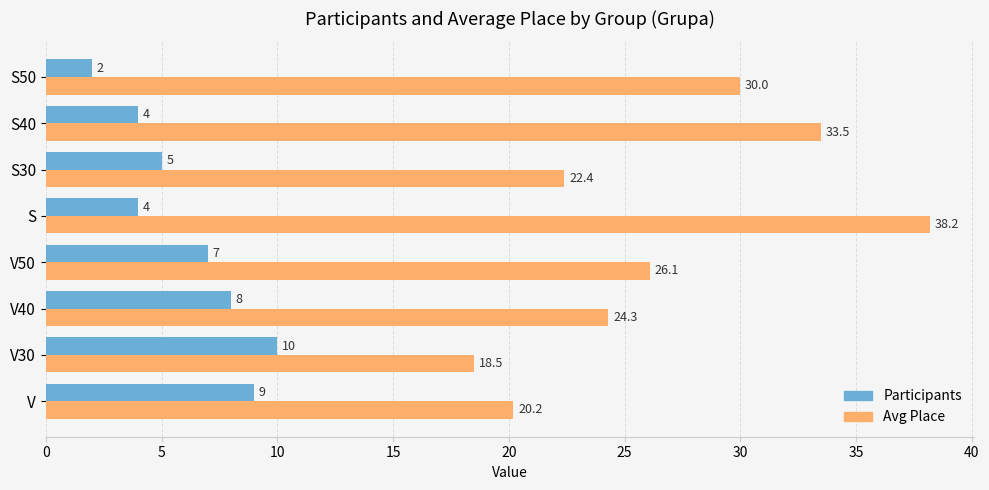

Where is Avg Place nearest to the value 28?

V50